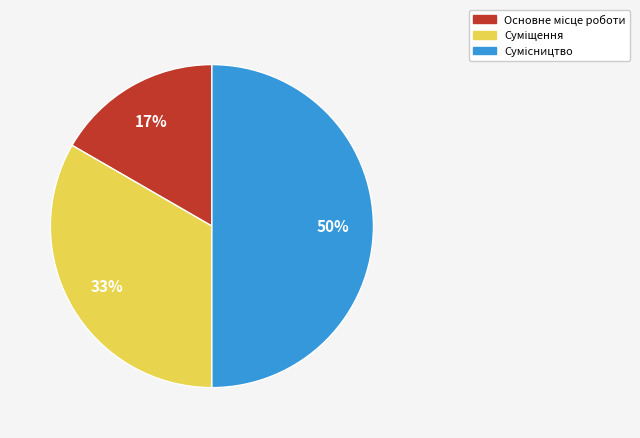

To the nearest percent, what is the average slice percentage?

33%